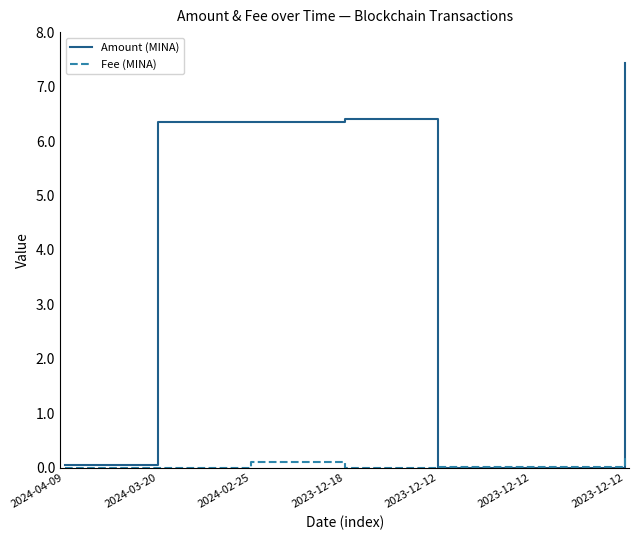

Which series changed the most between 2024-03-20 and 2023-12-12?

Amount (MINA)